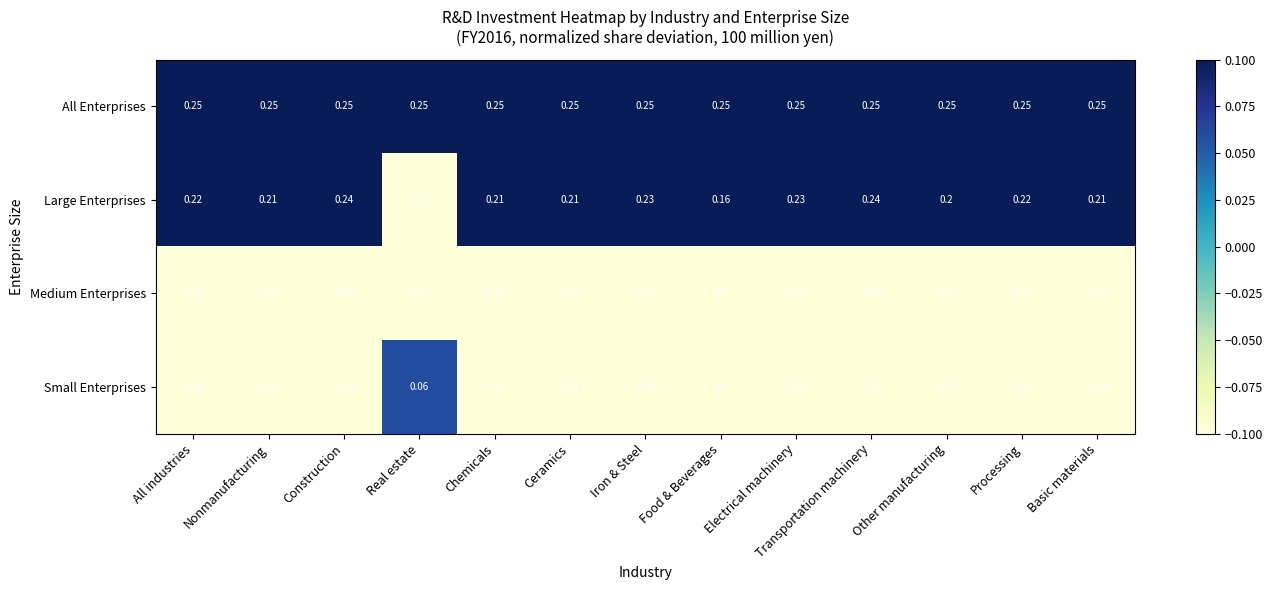

At which label is Small Enterprises closest to 0?

Real estate